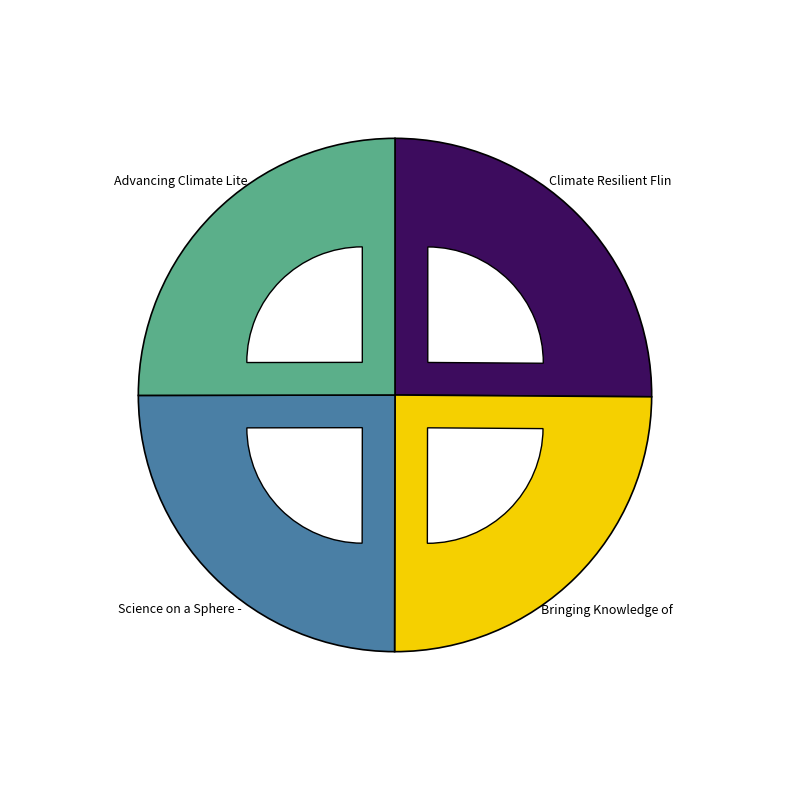

True or false: Climate Resilient Flint accounts for 25% of the total.

True